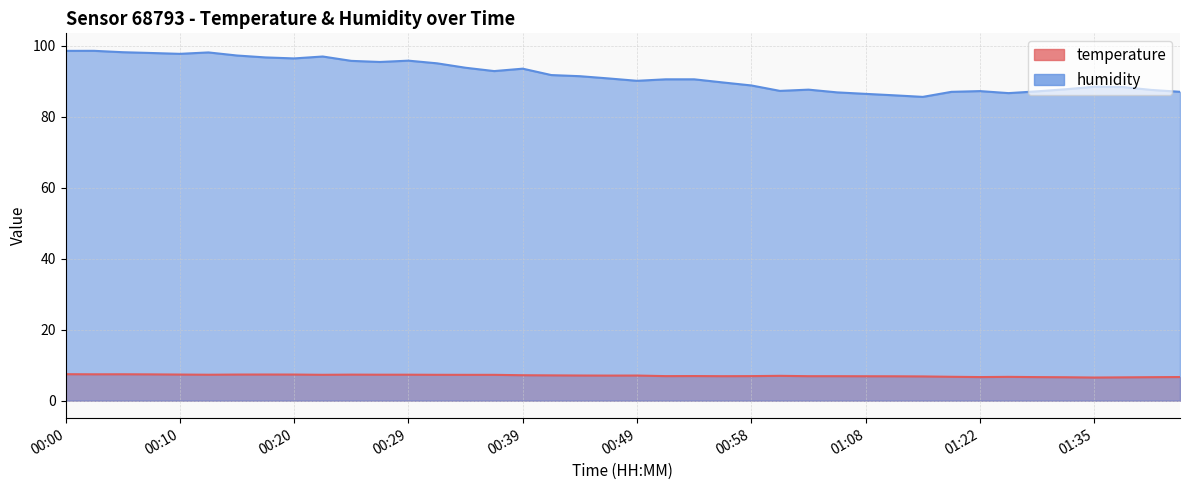

Does the chart display data point markers on the line(s)?

No